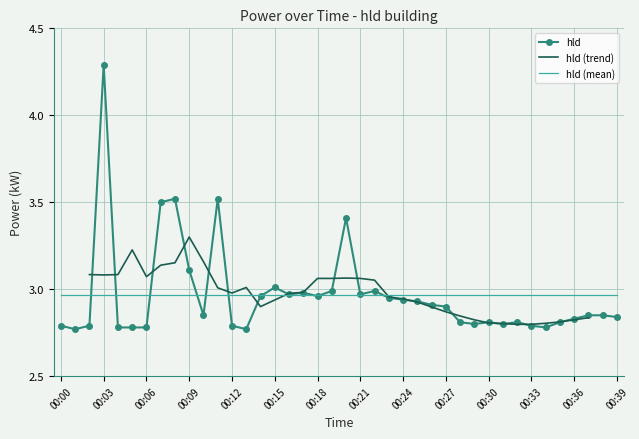

What is the approximate value at 00:01?

2.8